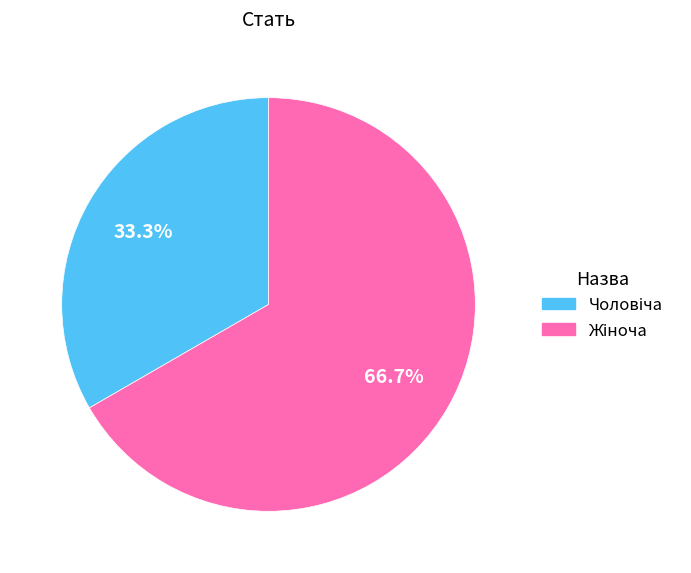

Is there a majority slice in this chart?

Yes